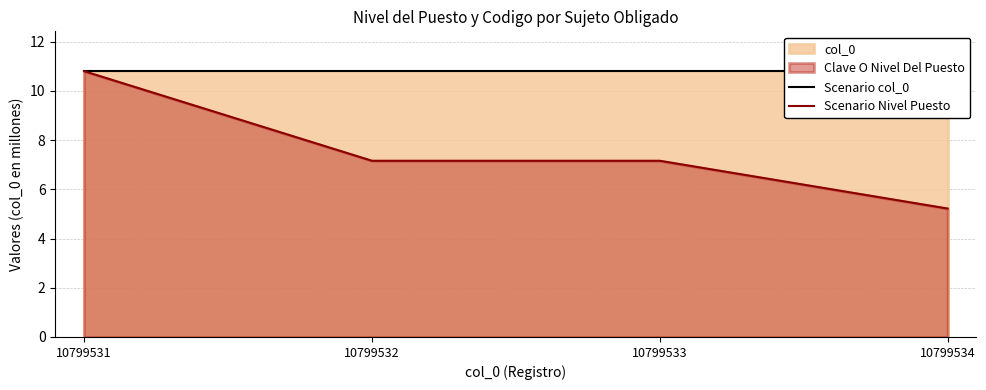

What is the sum of the Scenario col_0 values at 10799532 and 10799534?

21.6